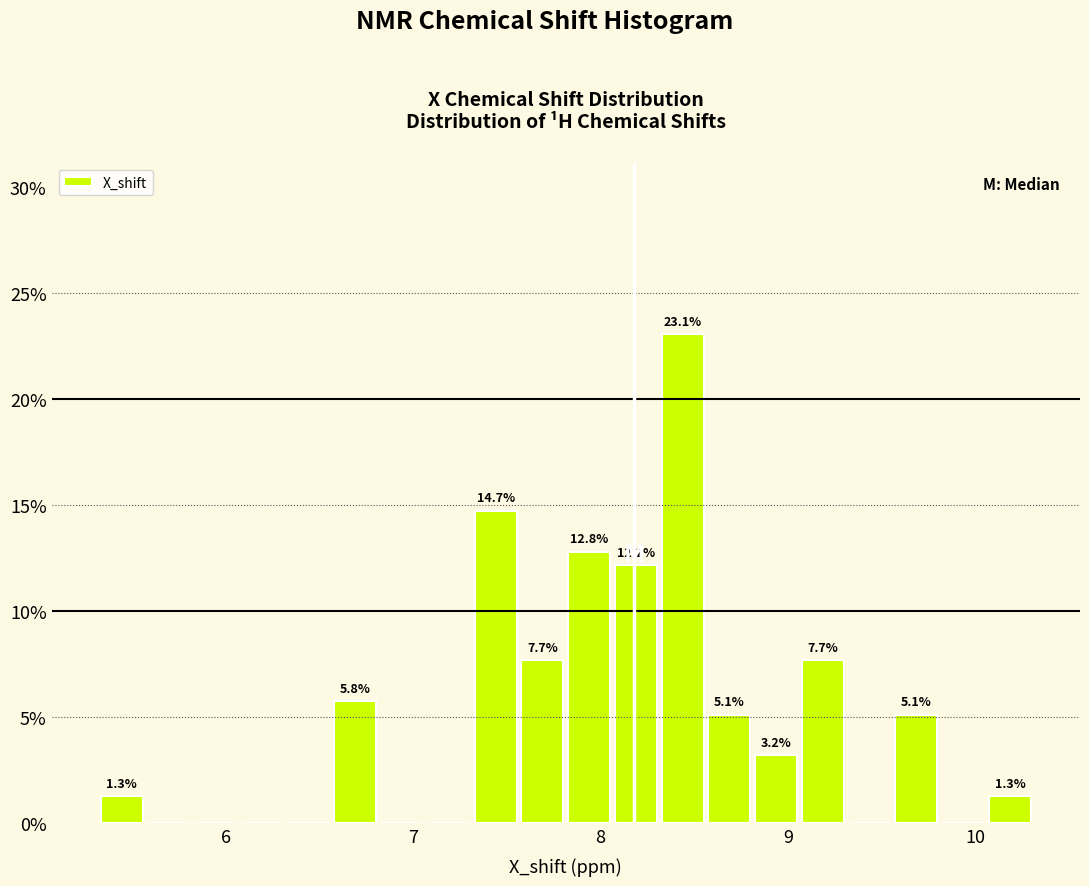

Around what value on the x-axis is the tallest bar? Give the approximate position of its centre, as read against the axis.

8.4